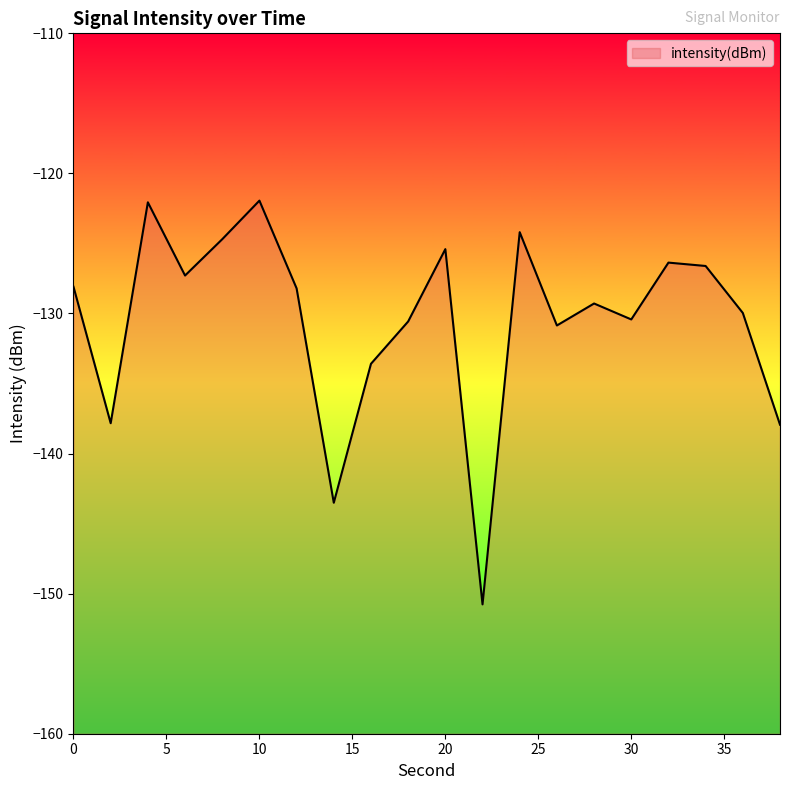

Where does the data first go above -128?

4